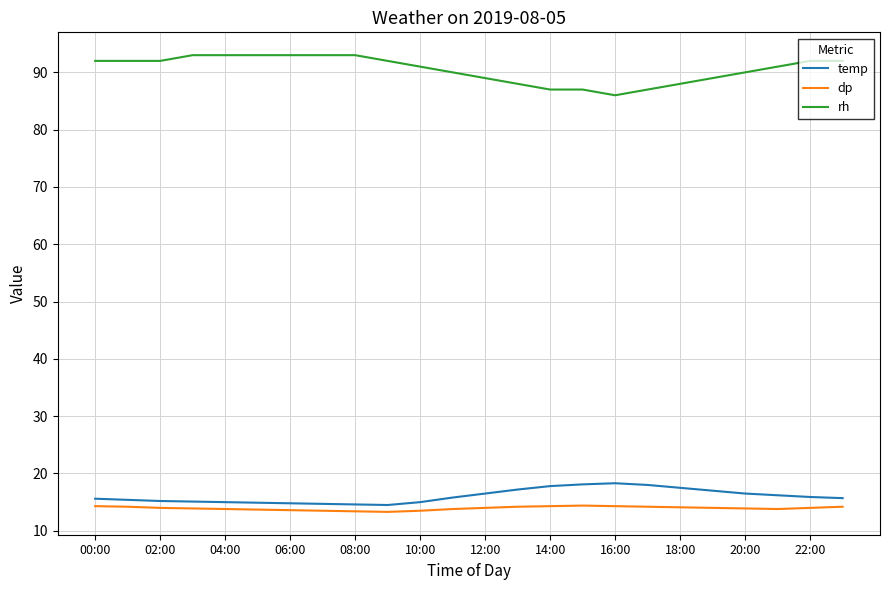

True or false: temp and rh intersect in this chart.

False